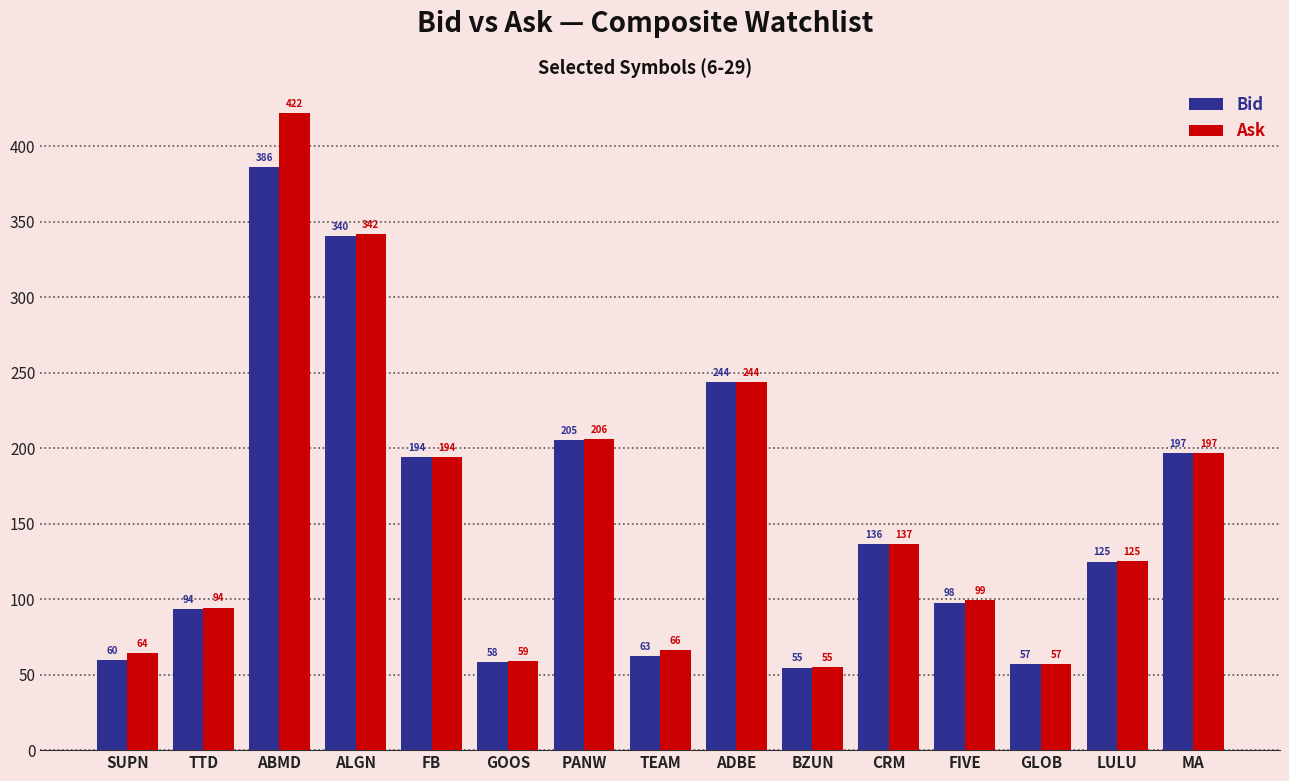

What are all the series names shown in the legend?

Bid, Ask